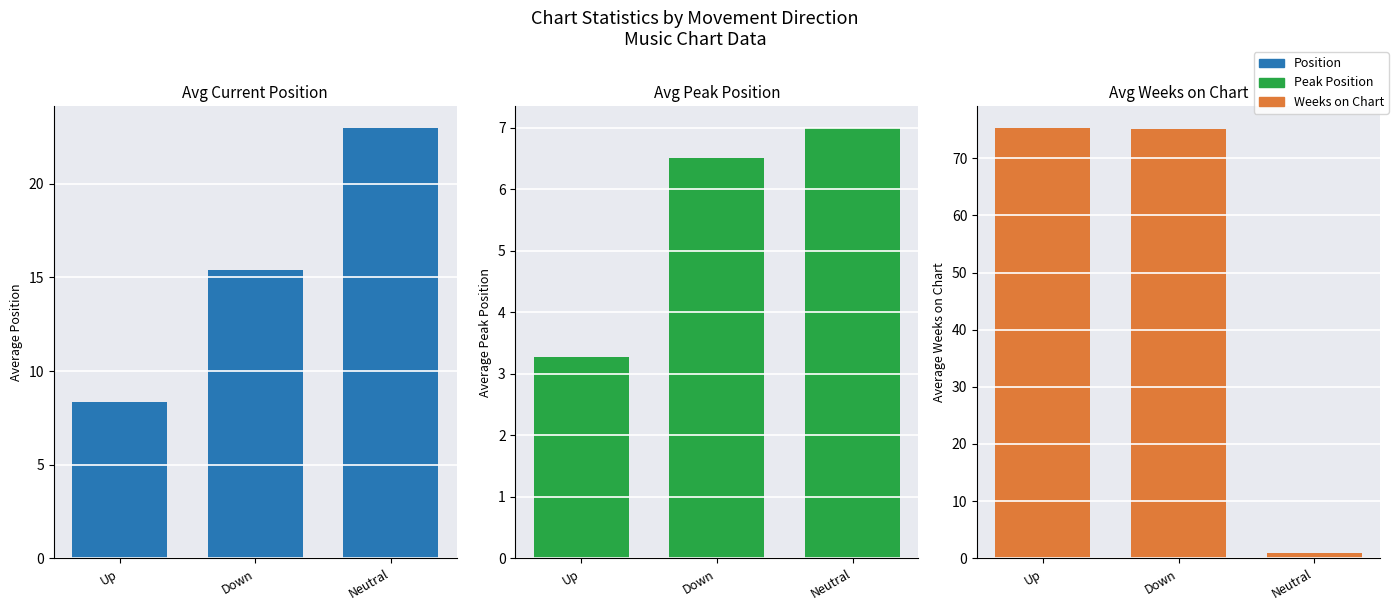

What position from the right is Down?

2